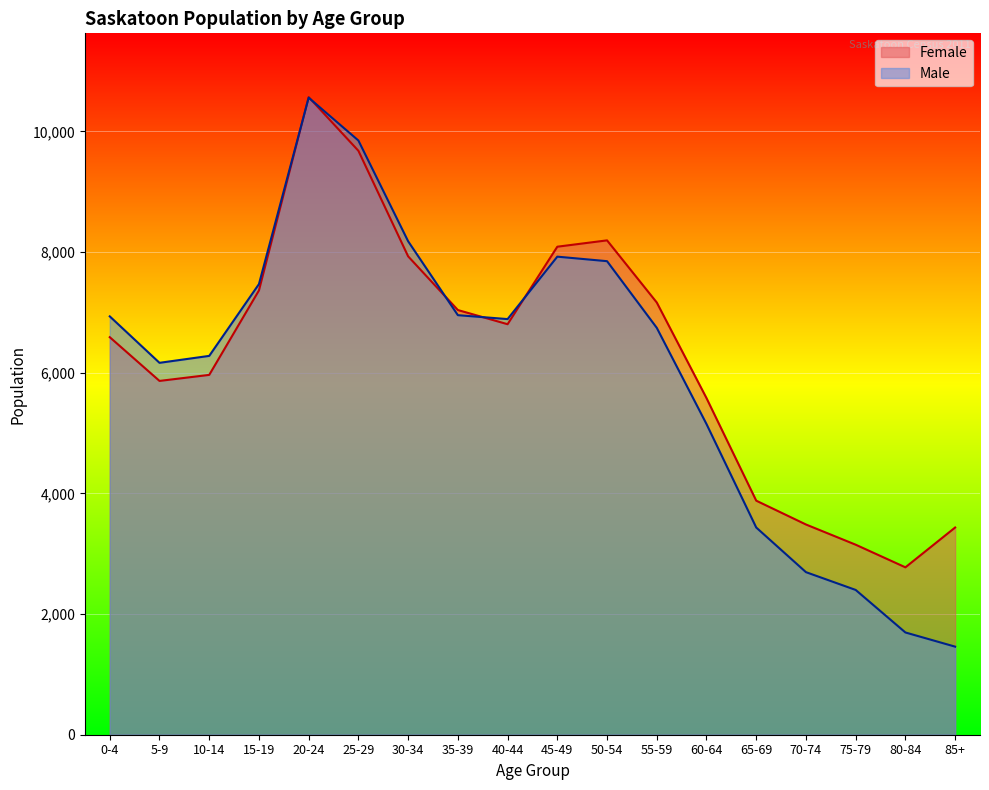

At how many categories does at least one series exceed 5347?

13